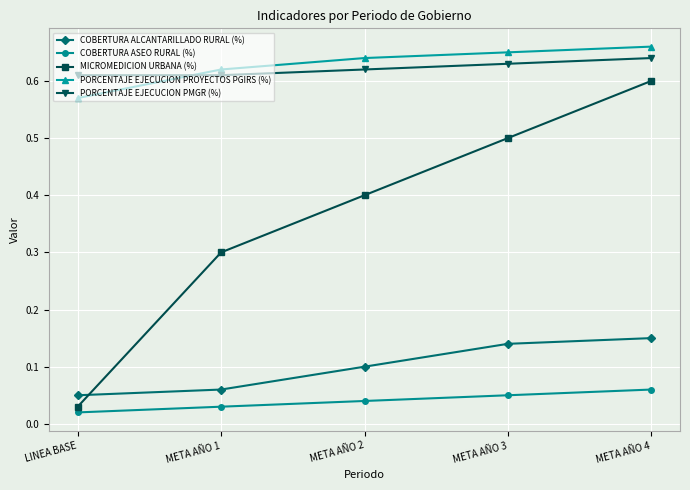

What are all the series names shown in the legend?

COBERTURA ALCANTARILLADO RURAL (%), COBERTURA ASEO RURAL (%), MICROMEDICION URBANA (%), PORCENTAJE EJECUCION PROYECTOS PGIRS (%), PORCENTAJE EJECUCION PMGR (%)